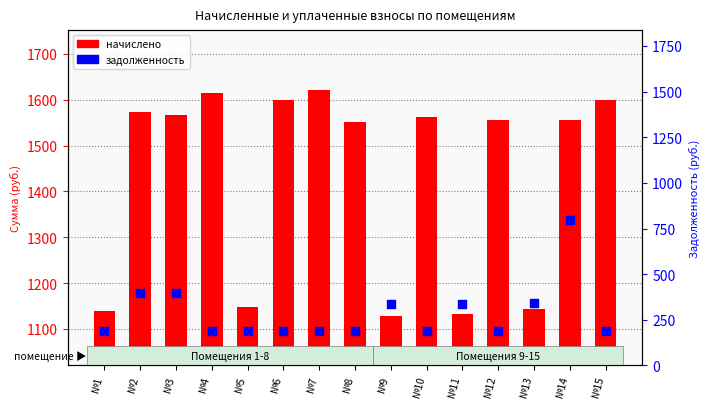

What is the total value across all series at №11?

2286.6